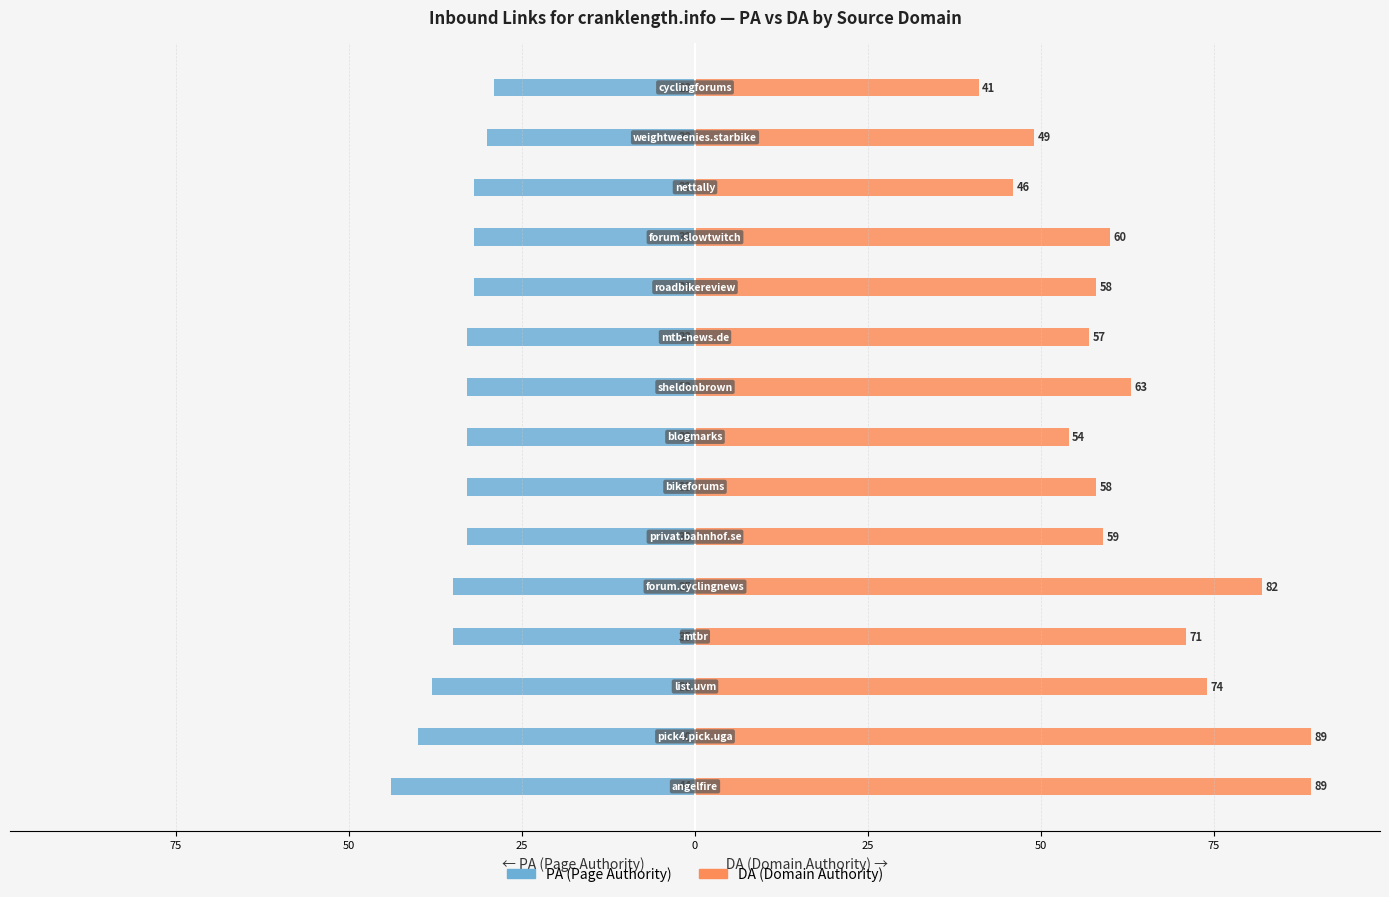

Is it true that PA equals -35 at 25?

True